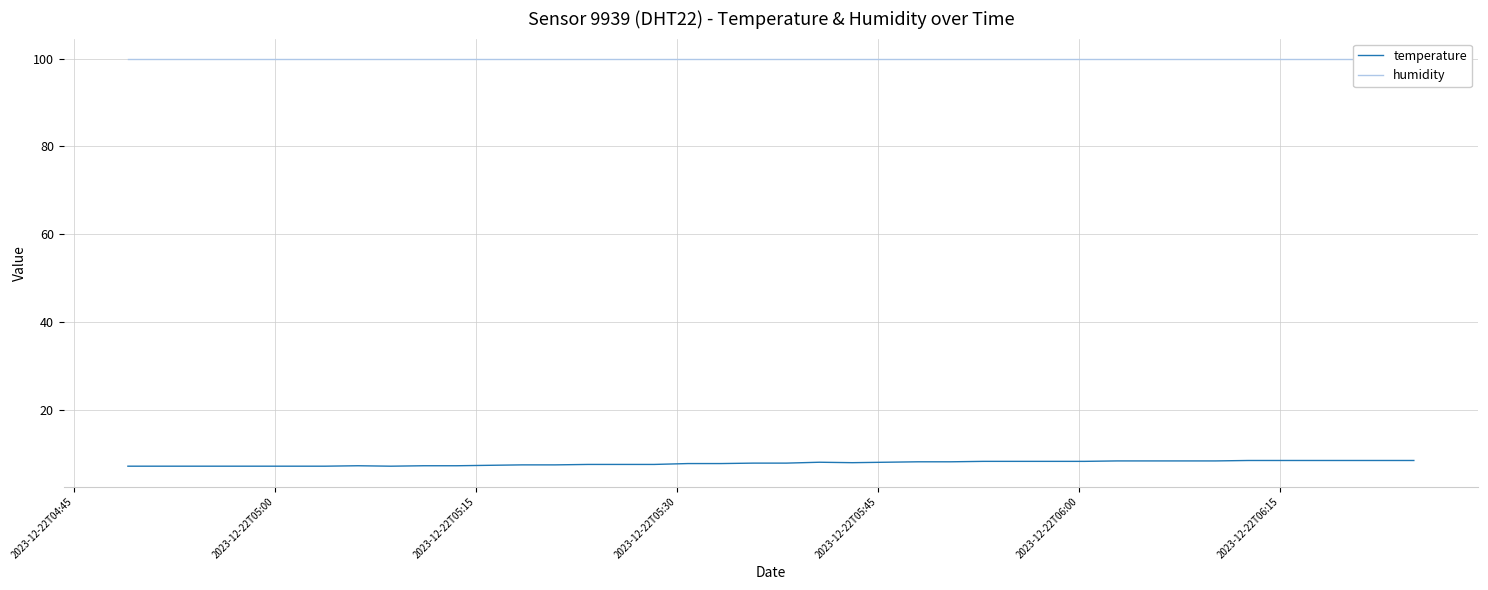

What position from the left is 2023-12-22T06:00?

6